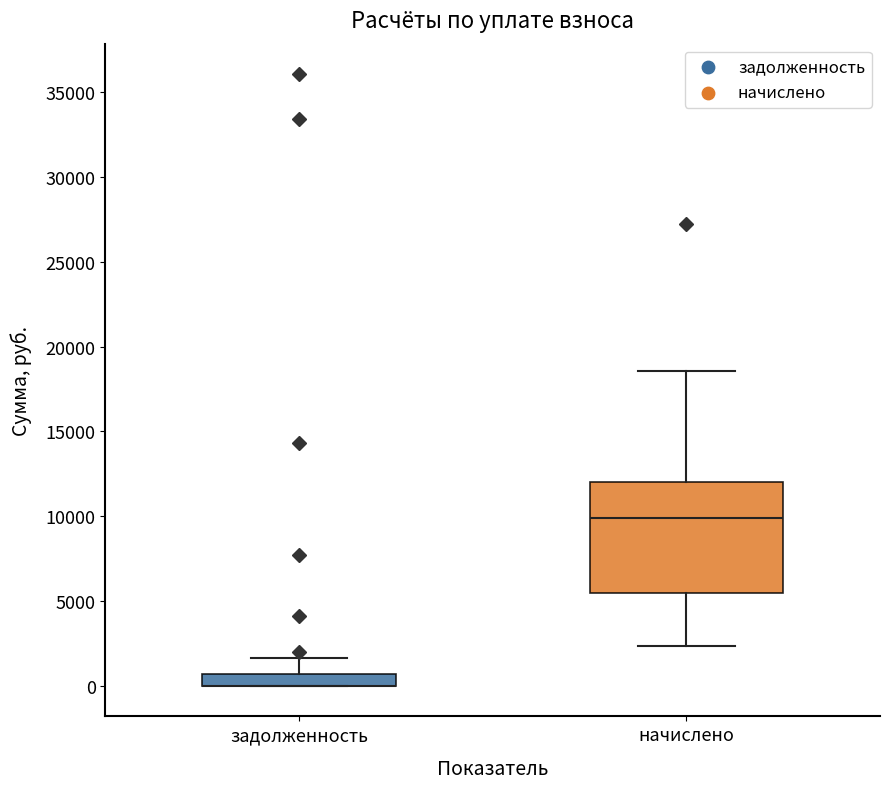

Comparing the boxes themselves (not the whiskers), which one is the tallest?

начислено